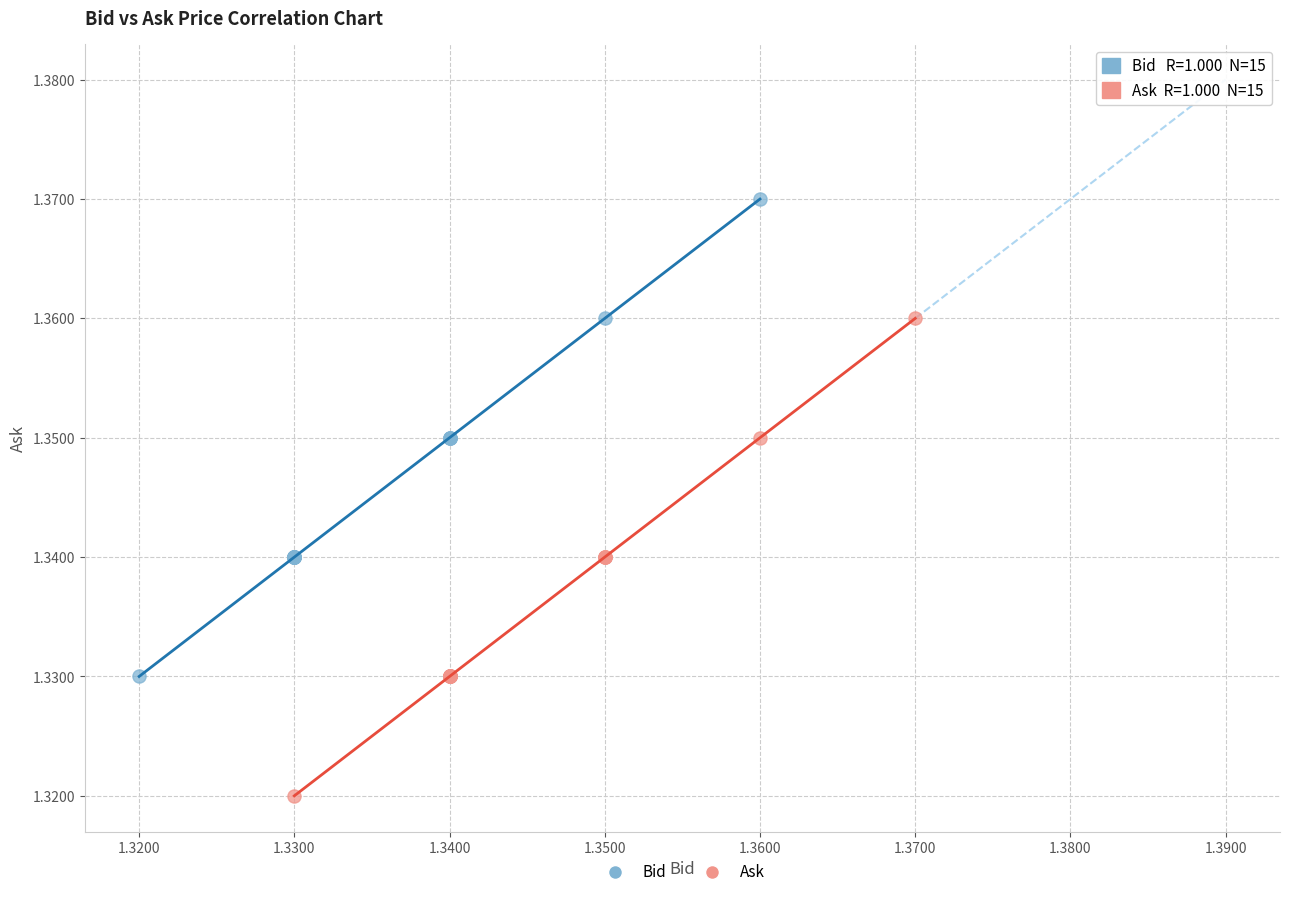

Which series reaches the minimum Y coordinate?

Ask